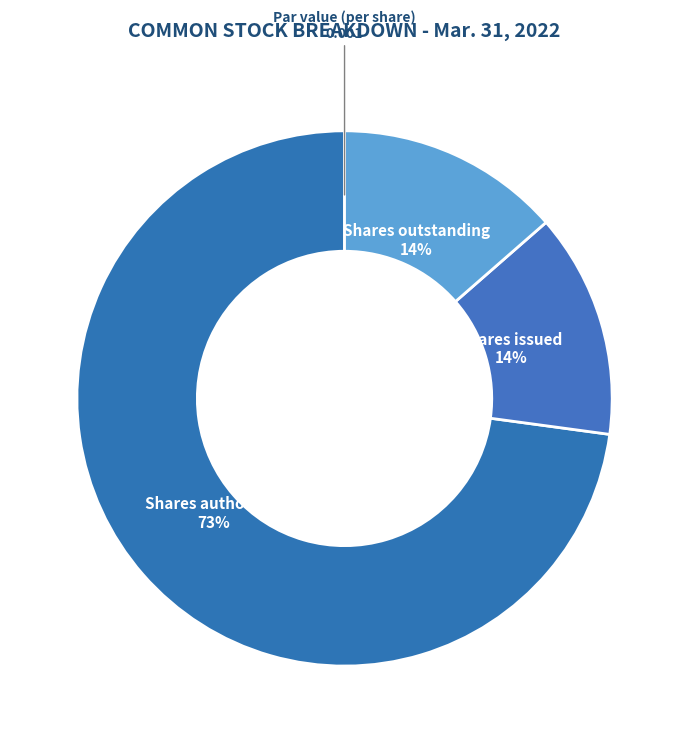

What is the smallest slice in the pie chart?

Par value (per share)